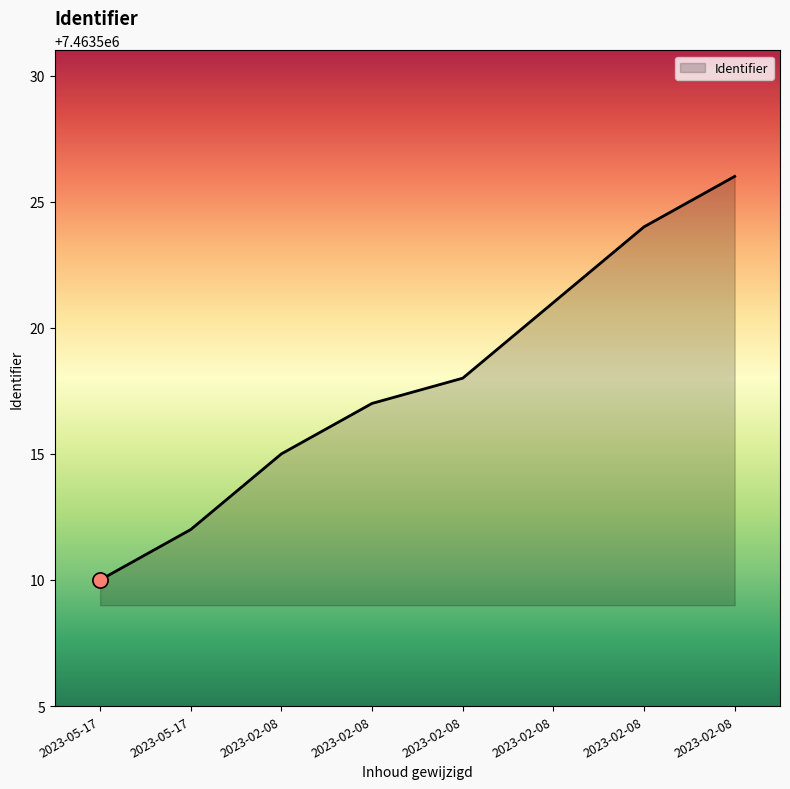

What is the change in value from 2023-05-17 to 2023-02-08?

+8